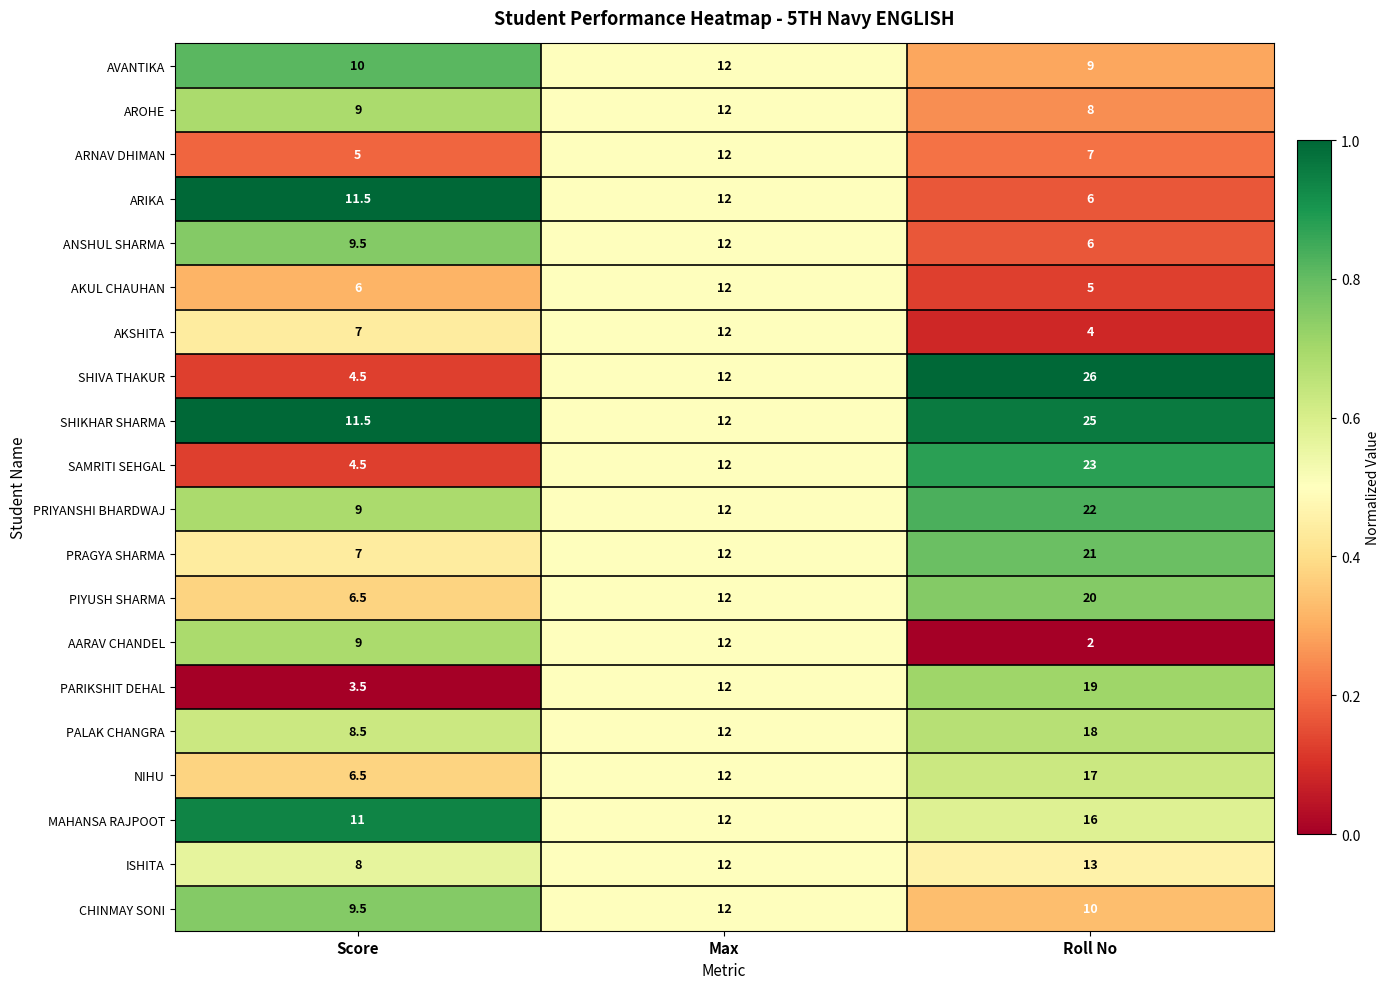

Is it true that PRIYANSHI BHARDWAJ equals 9.0 at Score?

True